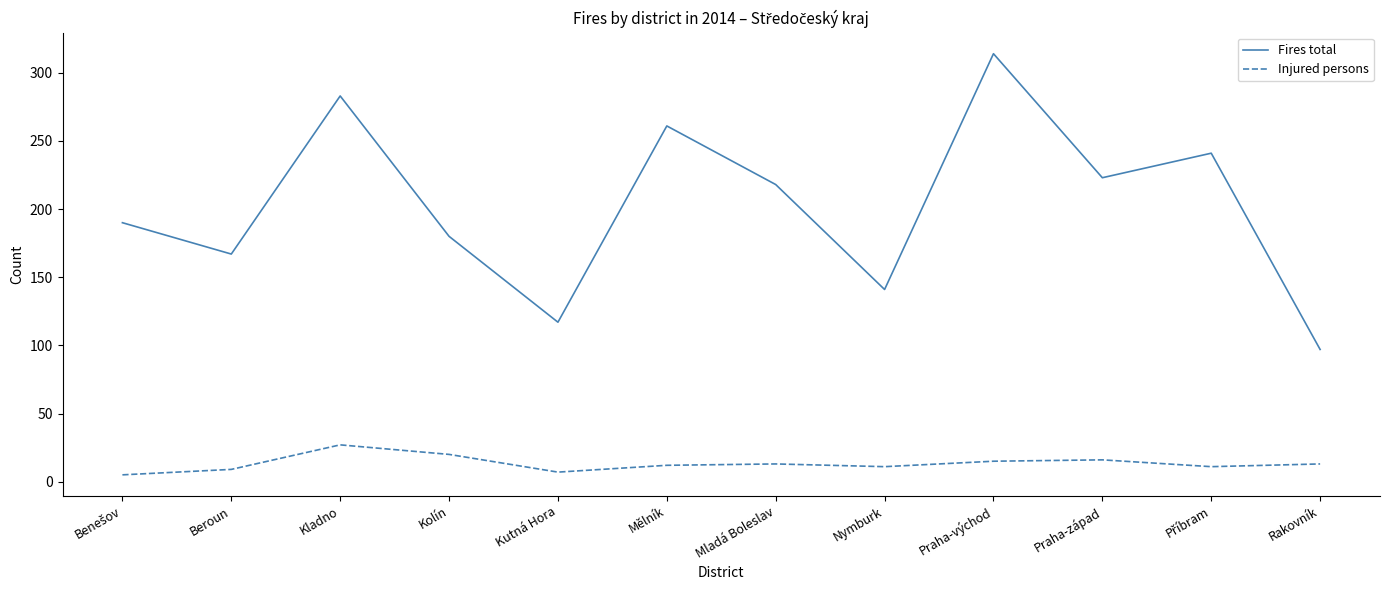

What is the approximate value of Injured persons at Kladno?

27